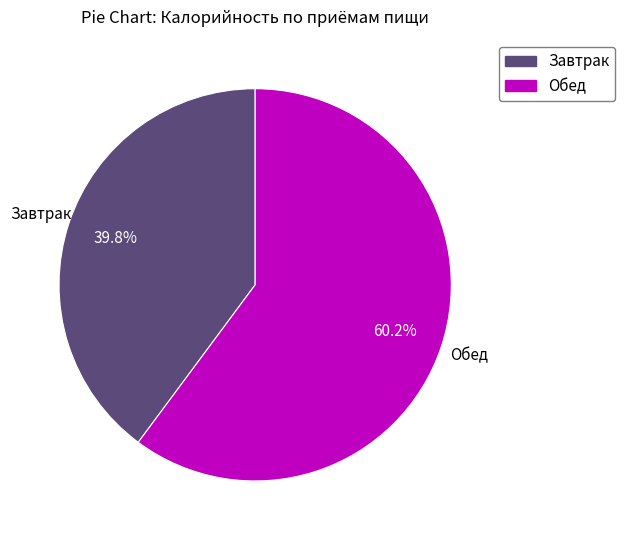

True or false: Завтрак accounts for 26% of the total.

False